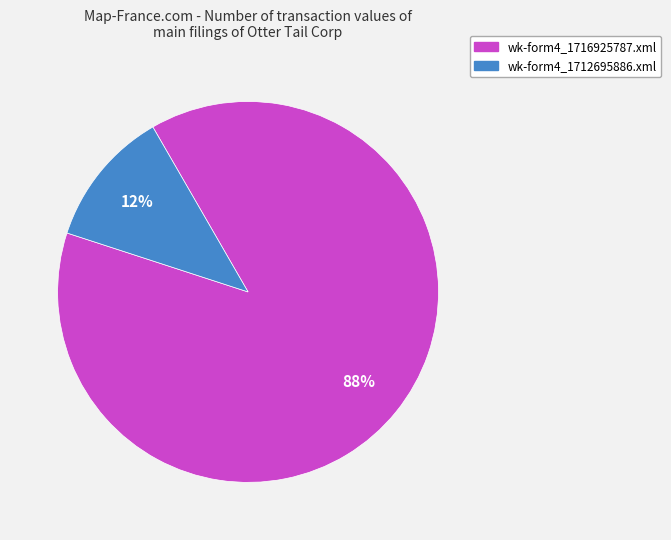

Is it true that wk-form4_1716925787.xml is 98% of the pie?

False